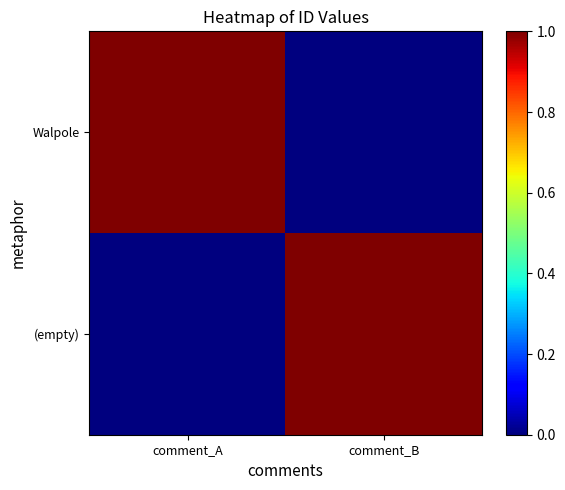

At which category is the sum across all series the highest?

comment_A